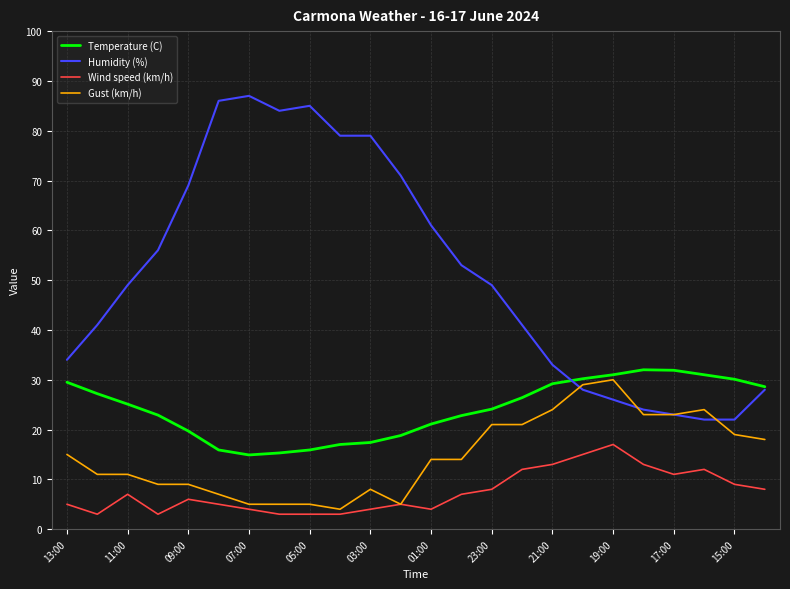

Rank the series by their average value, from highest to lowest.

Humidity (%), Temperature (C), Gust (km/h), Wind speed (km/h)